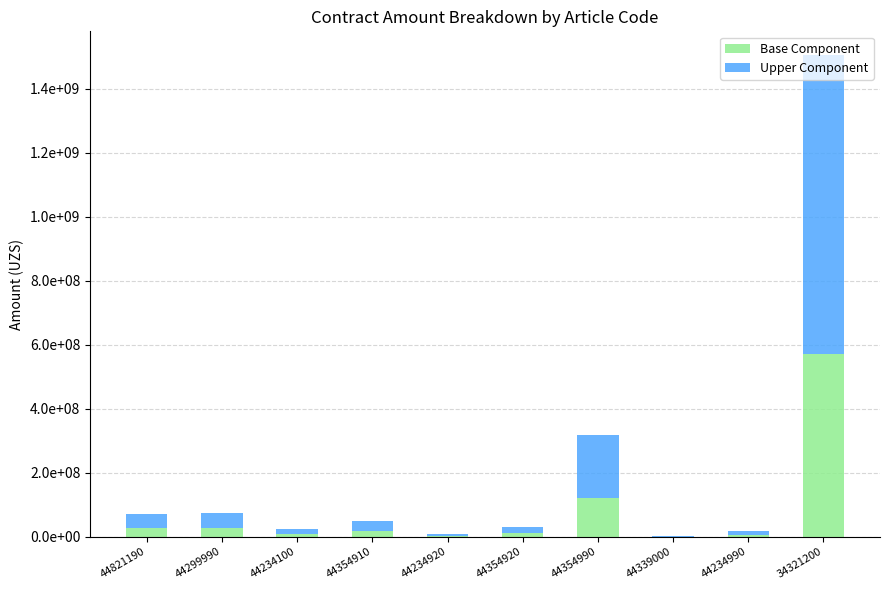

What is the approximate value of Upper Component at 44821190?

43352322.0